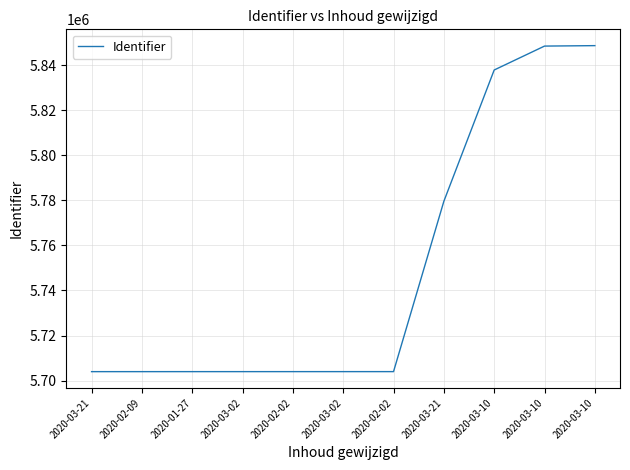

At which category does the chart reach its minimum across all series?

2020-03-21